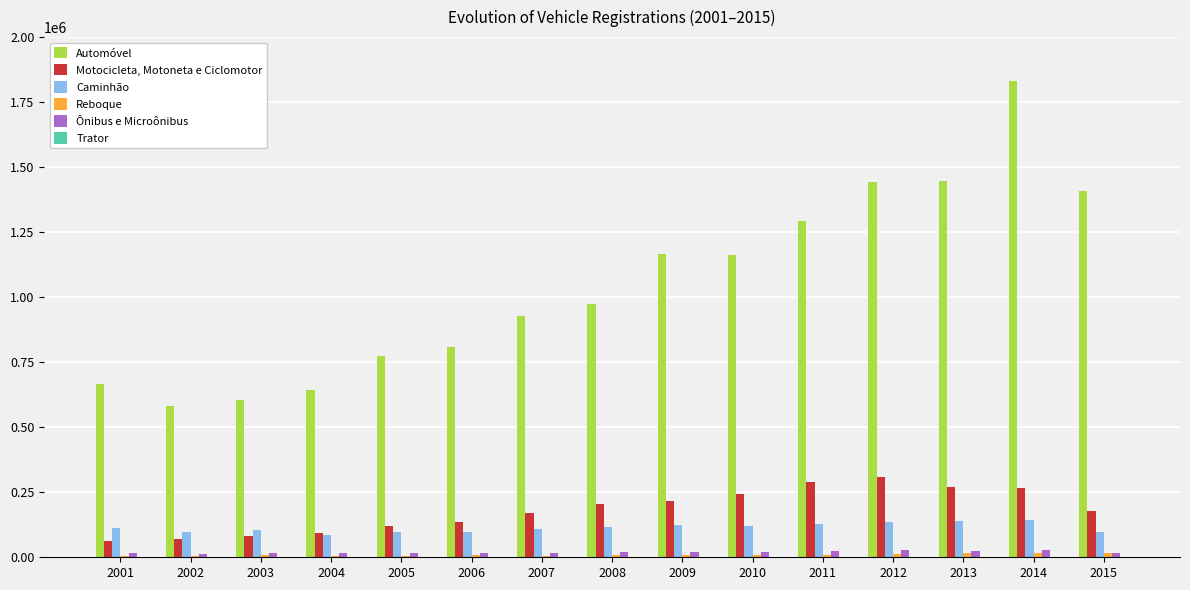

Which series has the largest total across all categories?

Automóvel